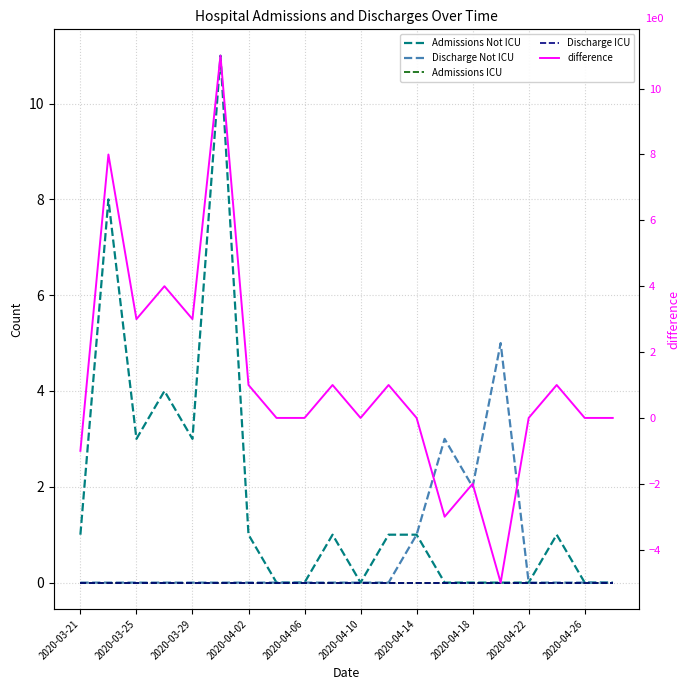

True or false: Discharge ICU has more than 1 interior local peaks.

False